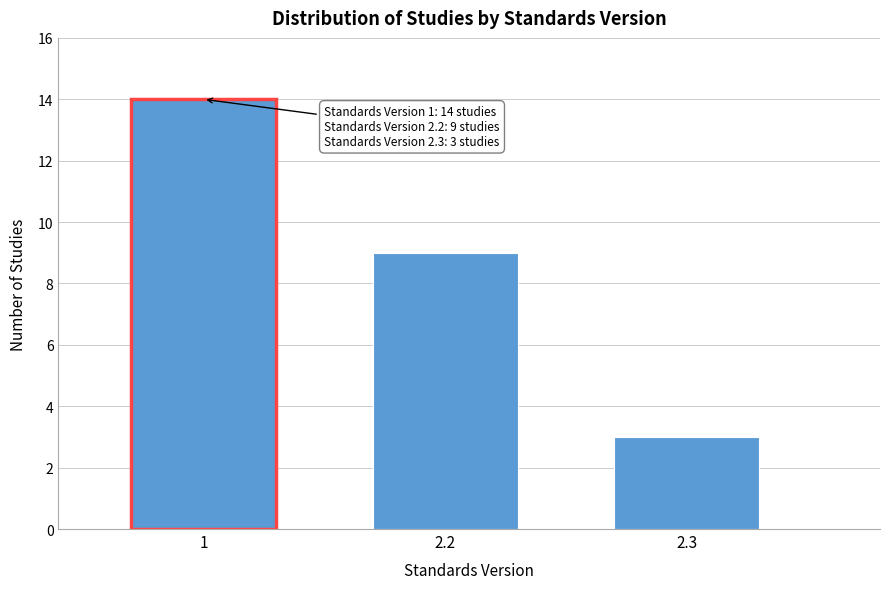

Reading left to right, extract all data points from this chart.

1=14	2.2=9	2.3=3